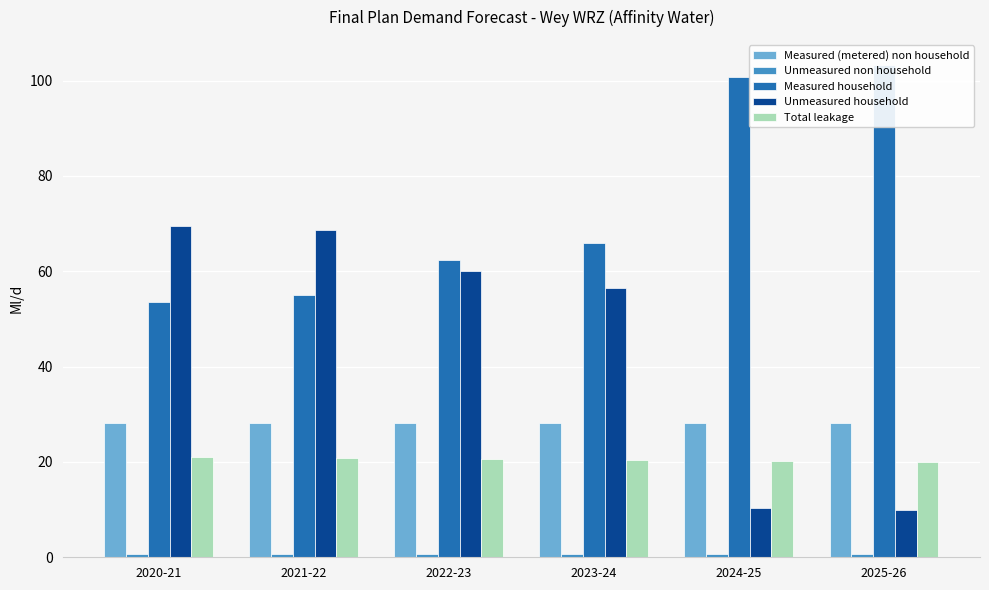

Which series has the largest total across all categories?

Measured household